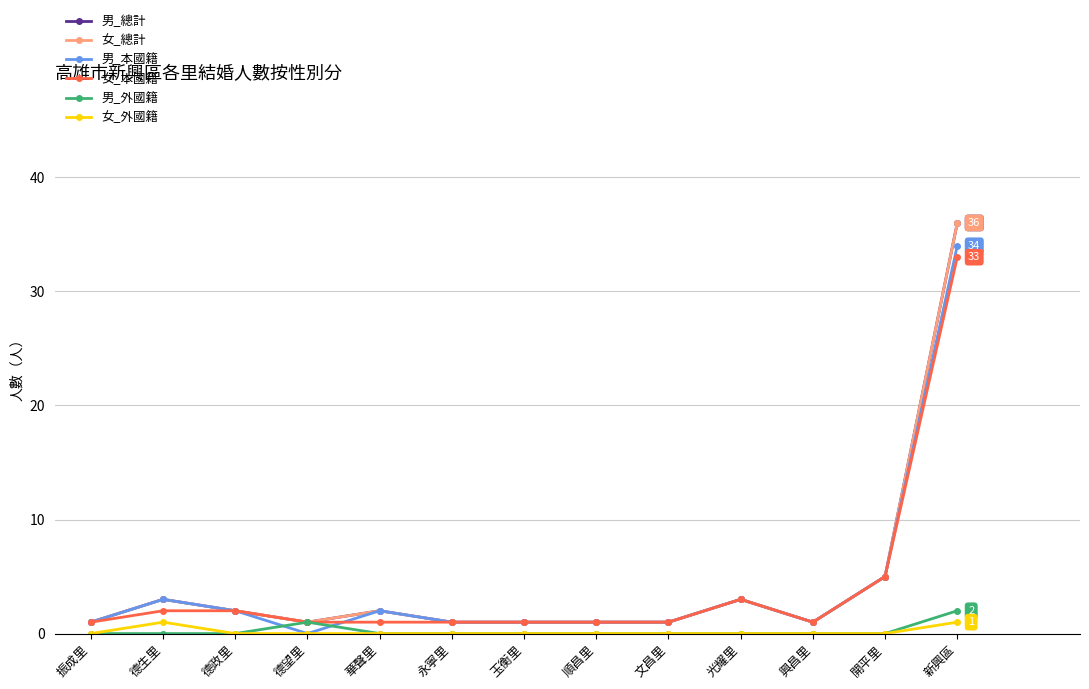

Is this an area chart (filled region under the line)?

No